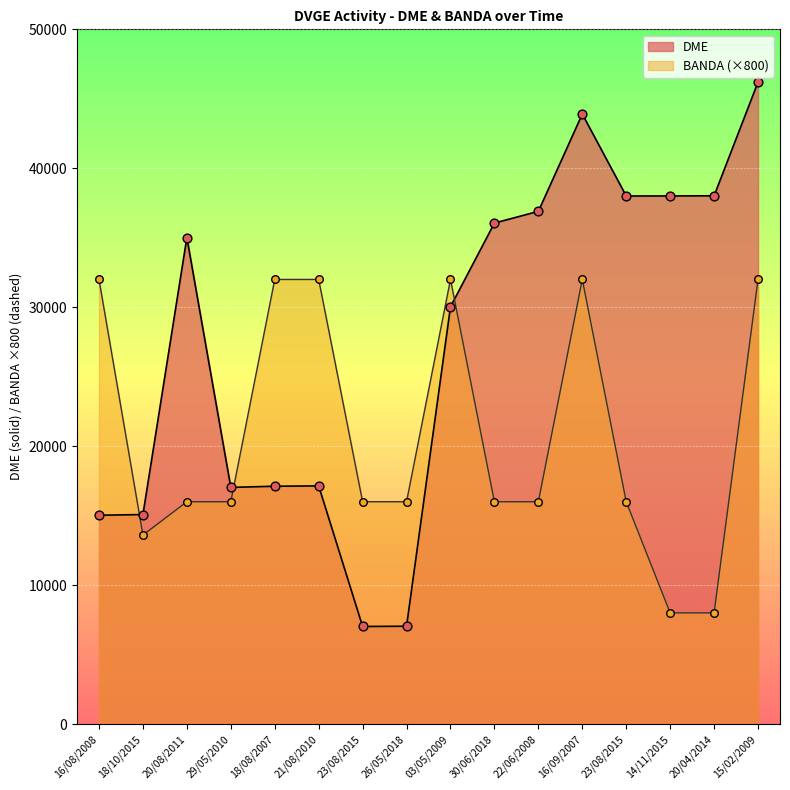

At which category is the sum across all series the highest?

15/02/2009